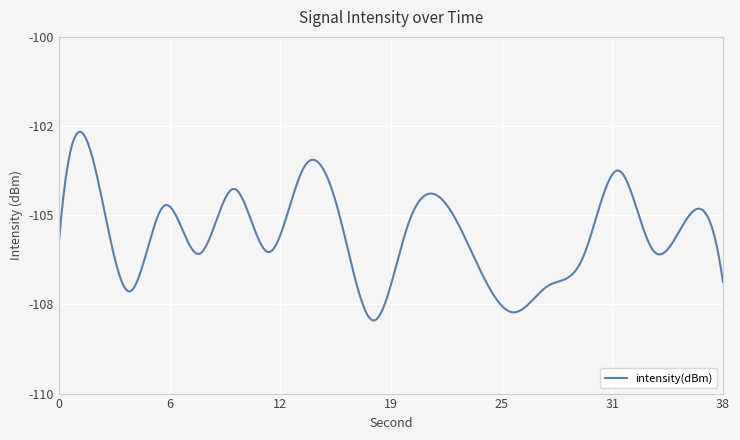

Rank the categories by value from lowest to highest.

18, 26, 4, 28, 38, 24, 30, 8, 12, 34, 0, 20, 36, 16, 6, 22, 10, 32, 14, 2